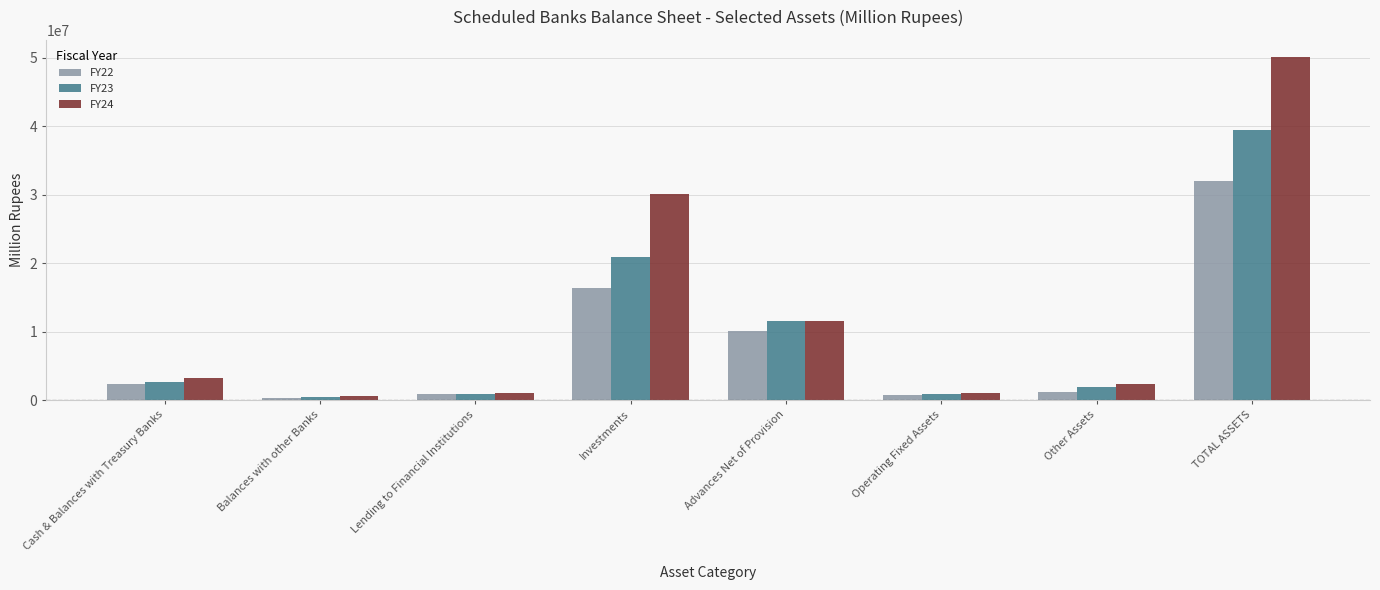

What are all the series names shown in the legend?

FY22, FY23, FY24